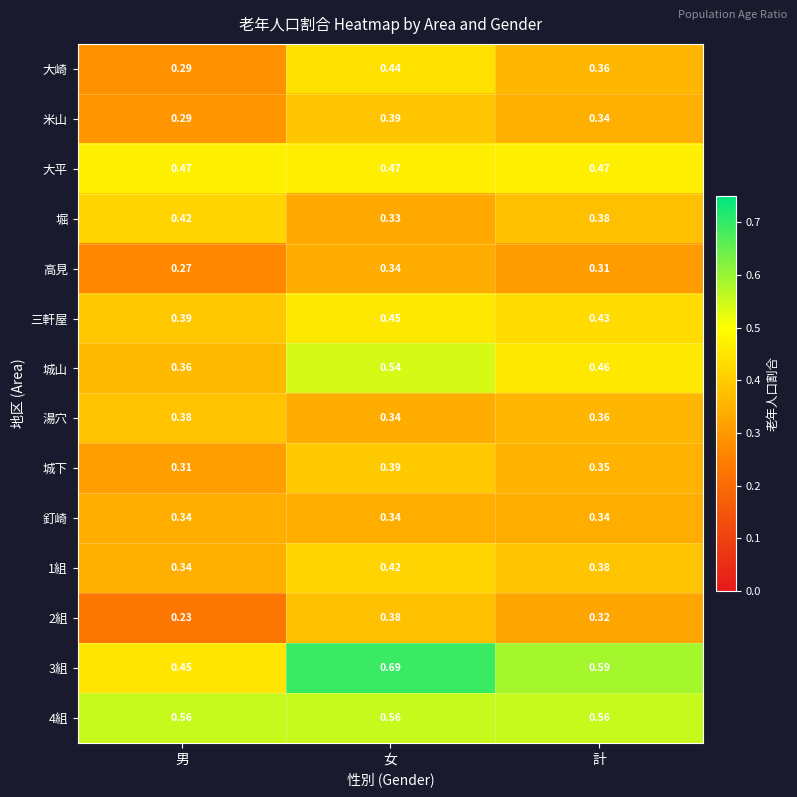

Count the number of categories in the chart.

3